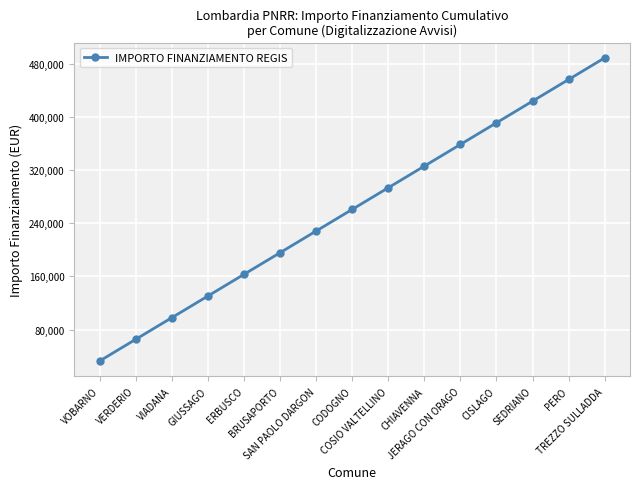

List the labels in order of value, smallest first.

VOBARNO, VERDERIO, VIADANA, GIUSSAGO, ERBUSCO, BRUSAPORTO, SAN PAOLO DARGON, CODOGNO, COSIO VALTELLINO, CHIAVENNA, JERAGO CON ORAGO, CISLAGO, SEDRIANO, PERO, TREZZO SULLADDA